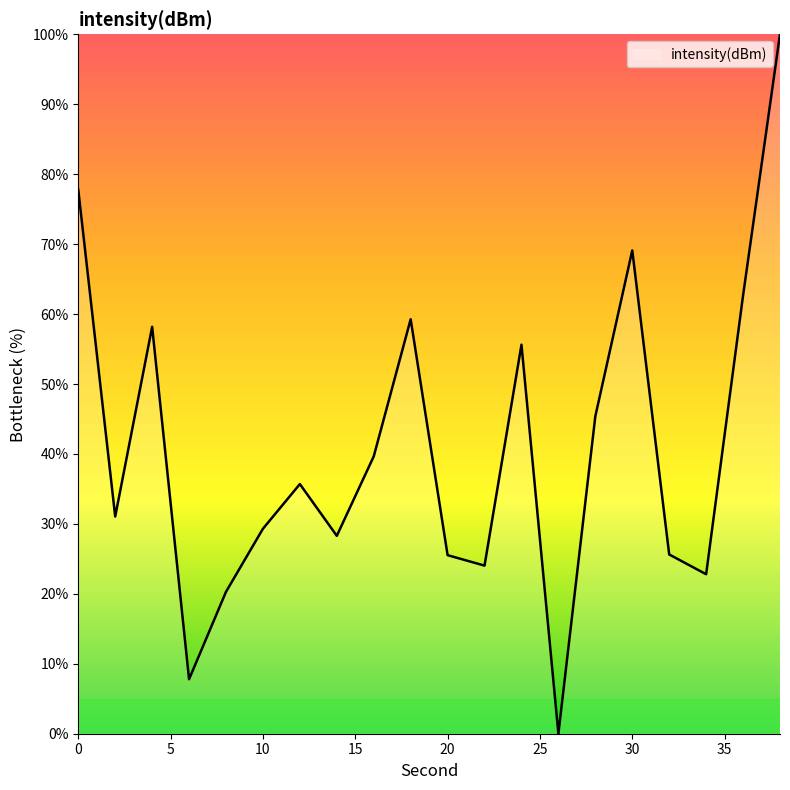

What is the maximum value shown in the chart?

100.0